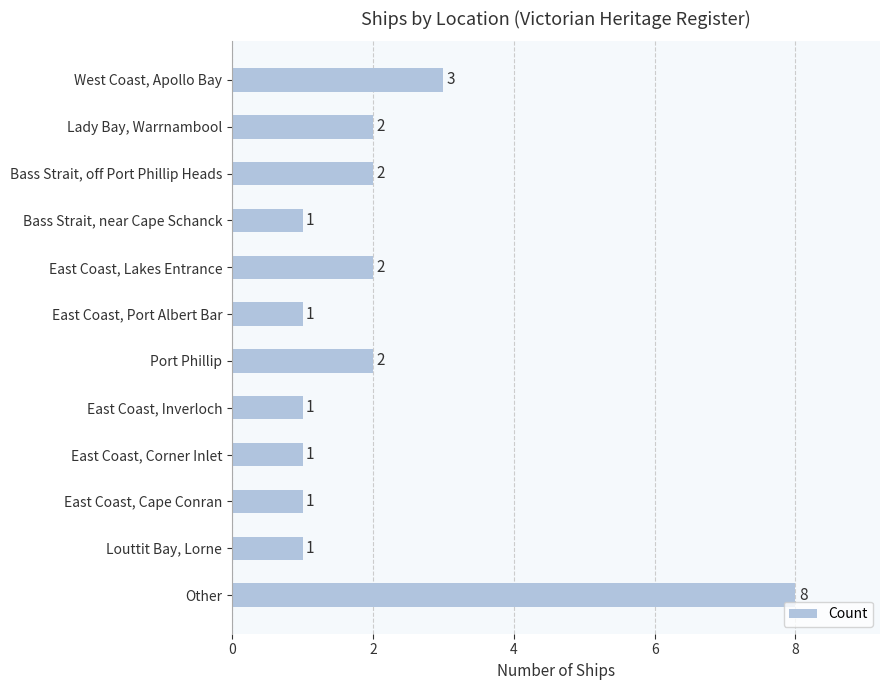

Which category has the highest value across all series?

Other